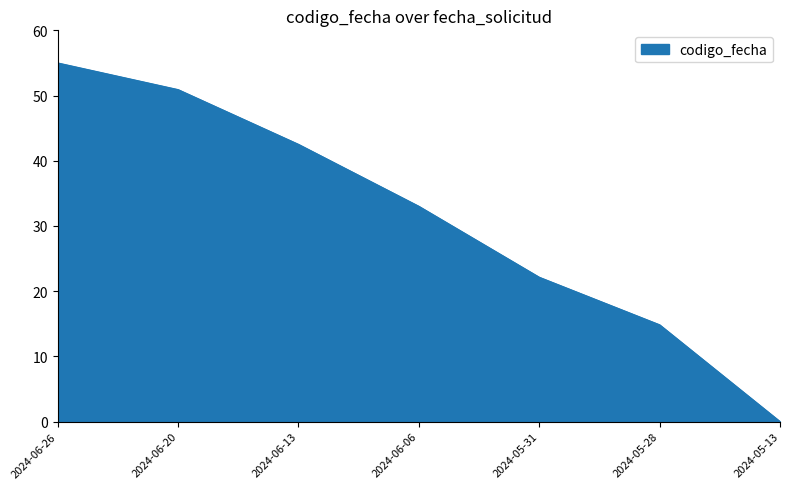

What is the change in value from 2024-06-26 to 2024-06-13?

-12.5